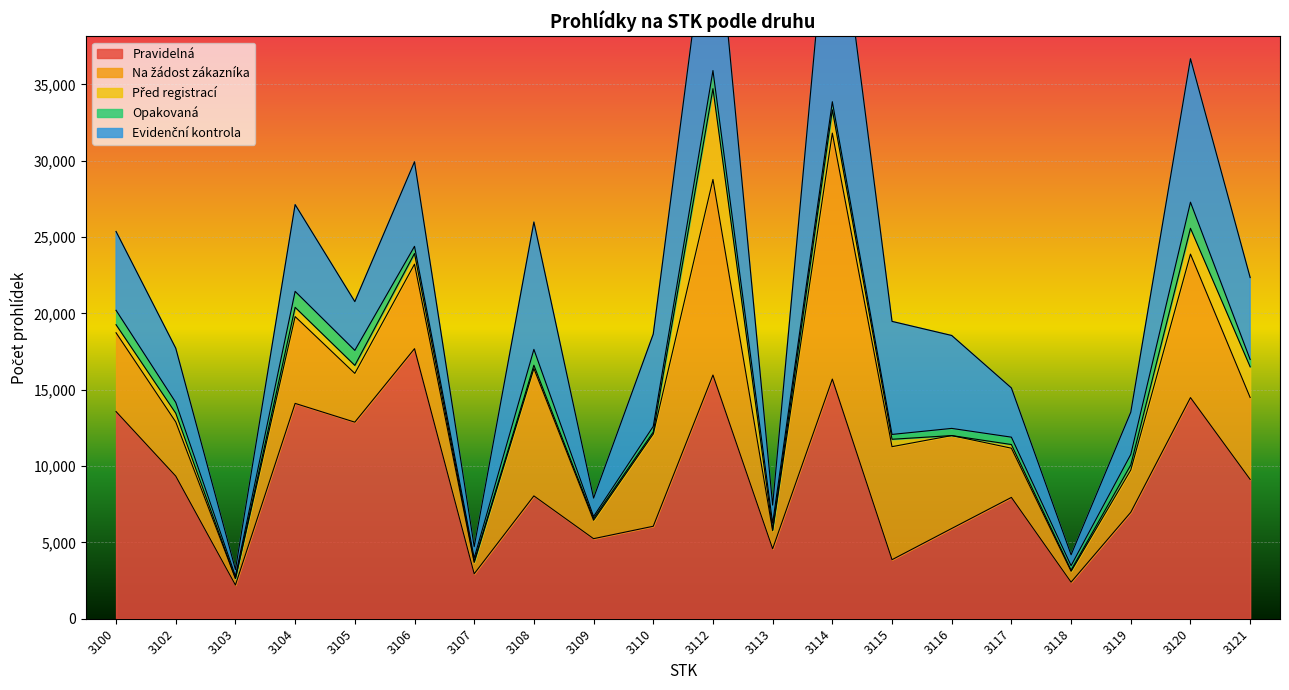

The Opakovaná series shows 170 at 3106. True or false?

False